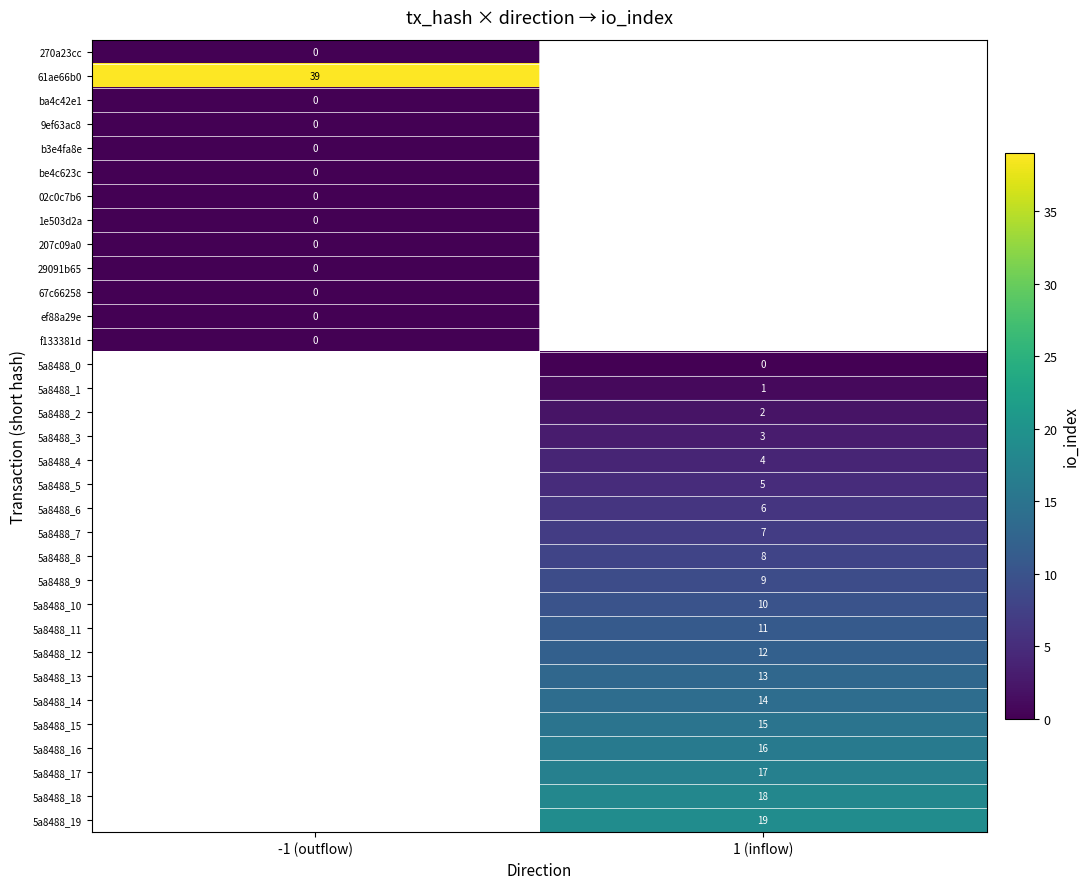

True or false: 5a8488_12 has a value of 20.1 at 1 (inflow).

False